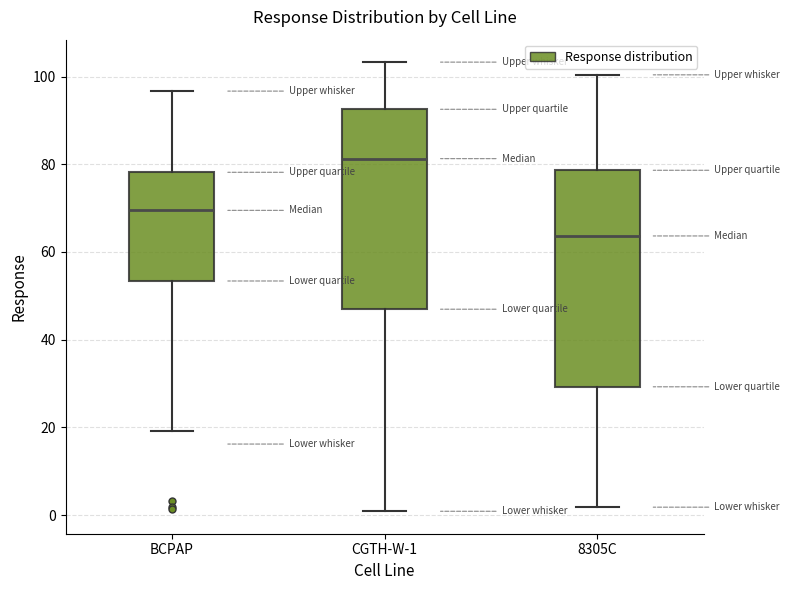

Reading left to right, transcribe this box plot: for each box, give where its median line is, the range the box spans, and where its two whiskers end, as read against the y-axis. The values are not printed on the chart, so give them approximately, as read against the axis.

BCPAP: median 70, box 54 to 78, whiskers 20 to 96
CGTH-W-1: median 82, box 46 to 92, whiskers 0 to 104
8305C: median 64, box 30 to 78, whiskers 2 to 100